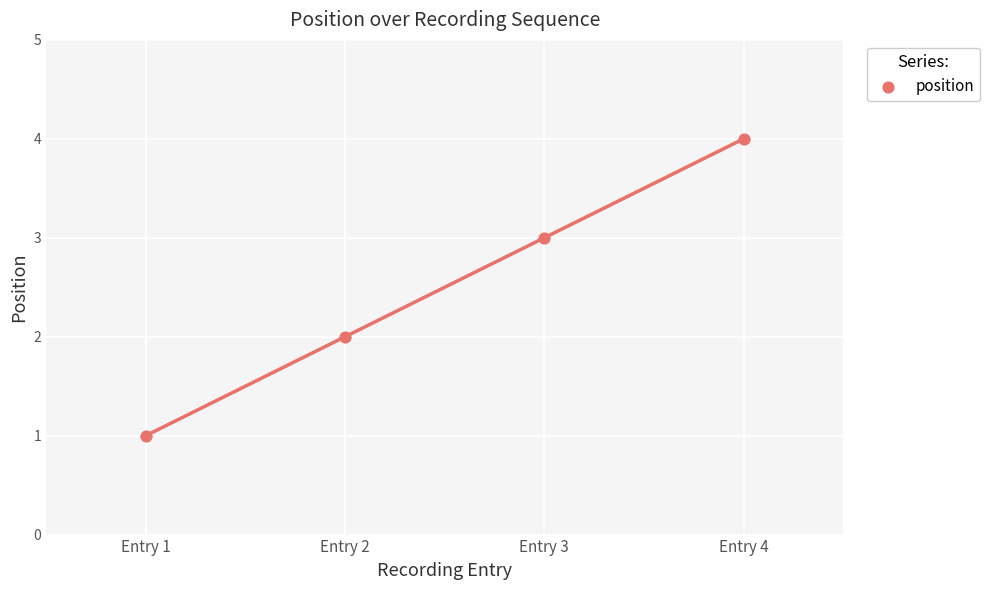

What is the range of Y values (max minus min)?

3